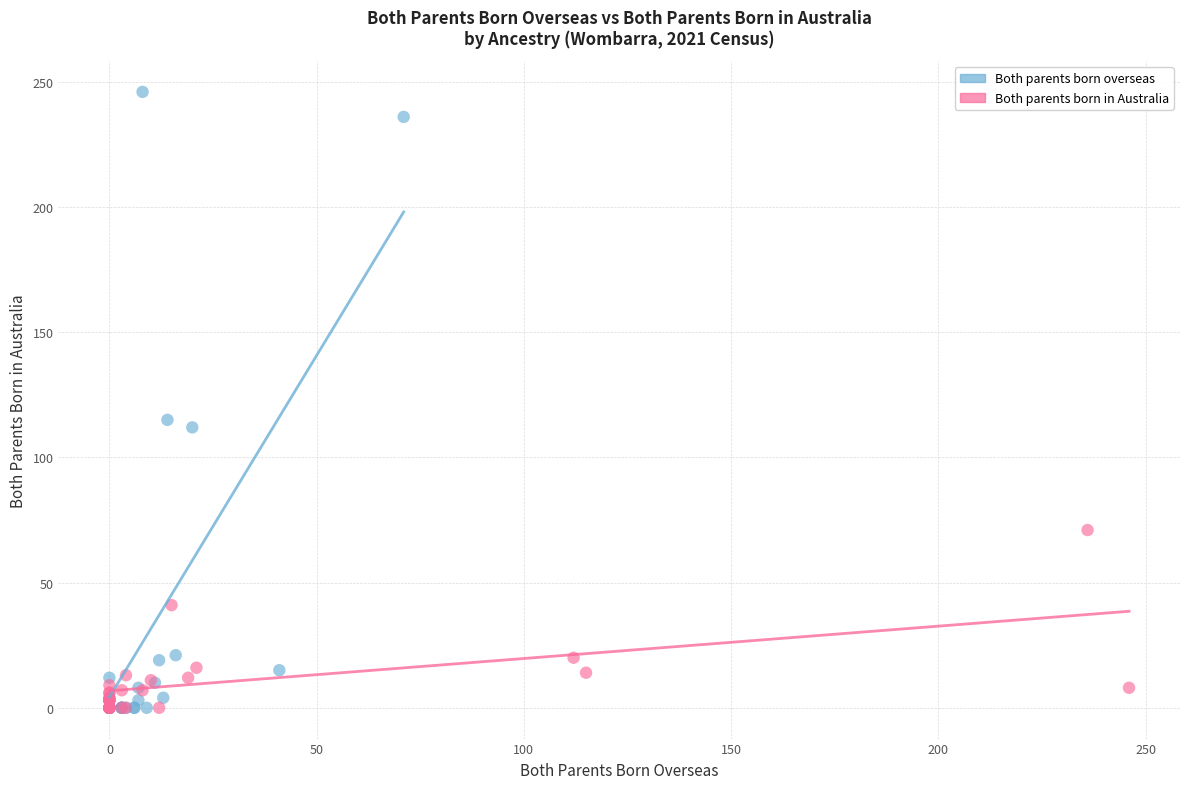

Which series has the widest spread of Y values?

Both parents born overseas